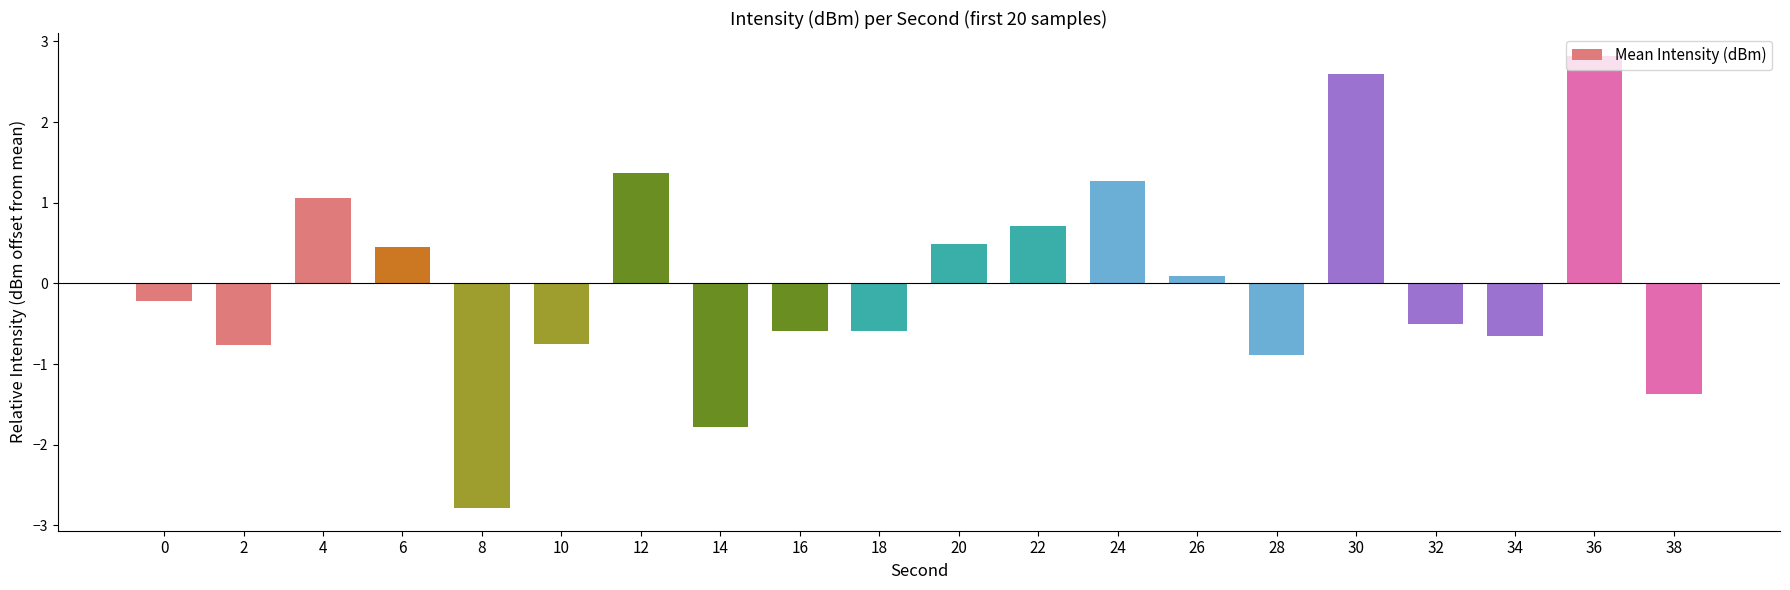

What is the greatest value displayed?

2.8